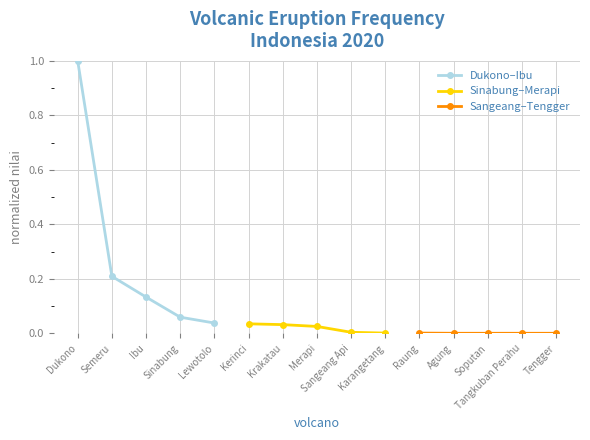

Rank the categories by Dukono–Ibu value from highest to lowest.

Dukono, Semeru, Ibu, Sinabung, Lewotolo